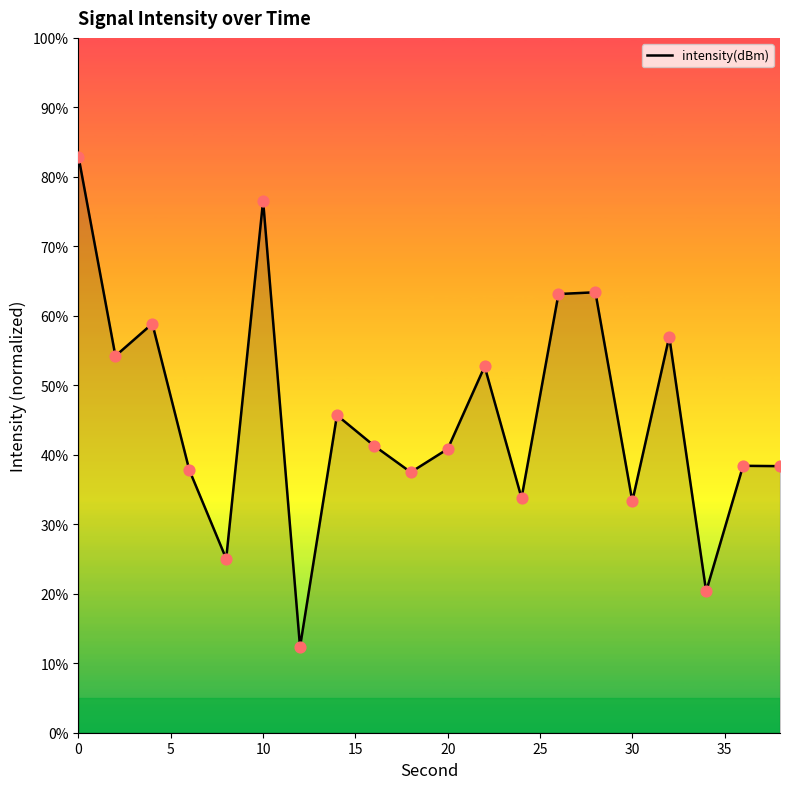

What is the minimum value shown in the chart?

12.3